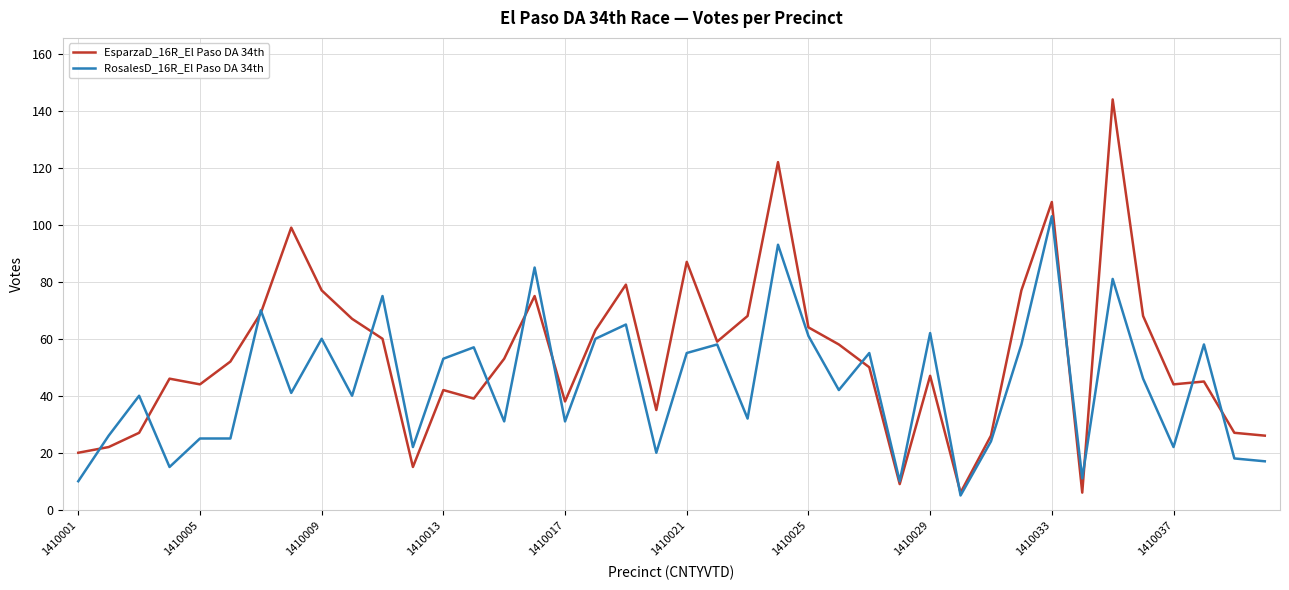

Which series has the widest spread of values?

EsparzaD_16R_El Paso DA 34th